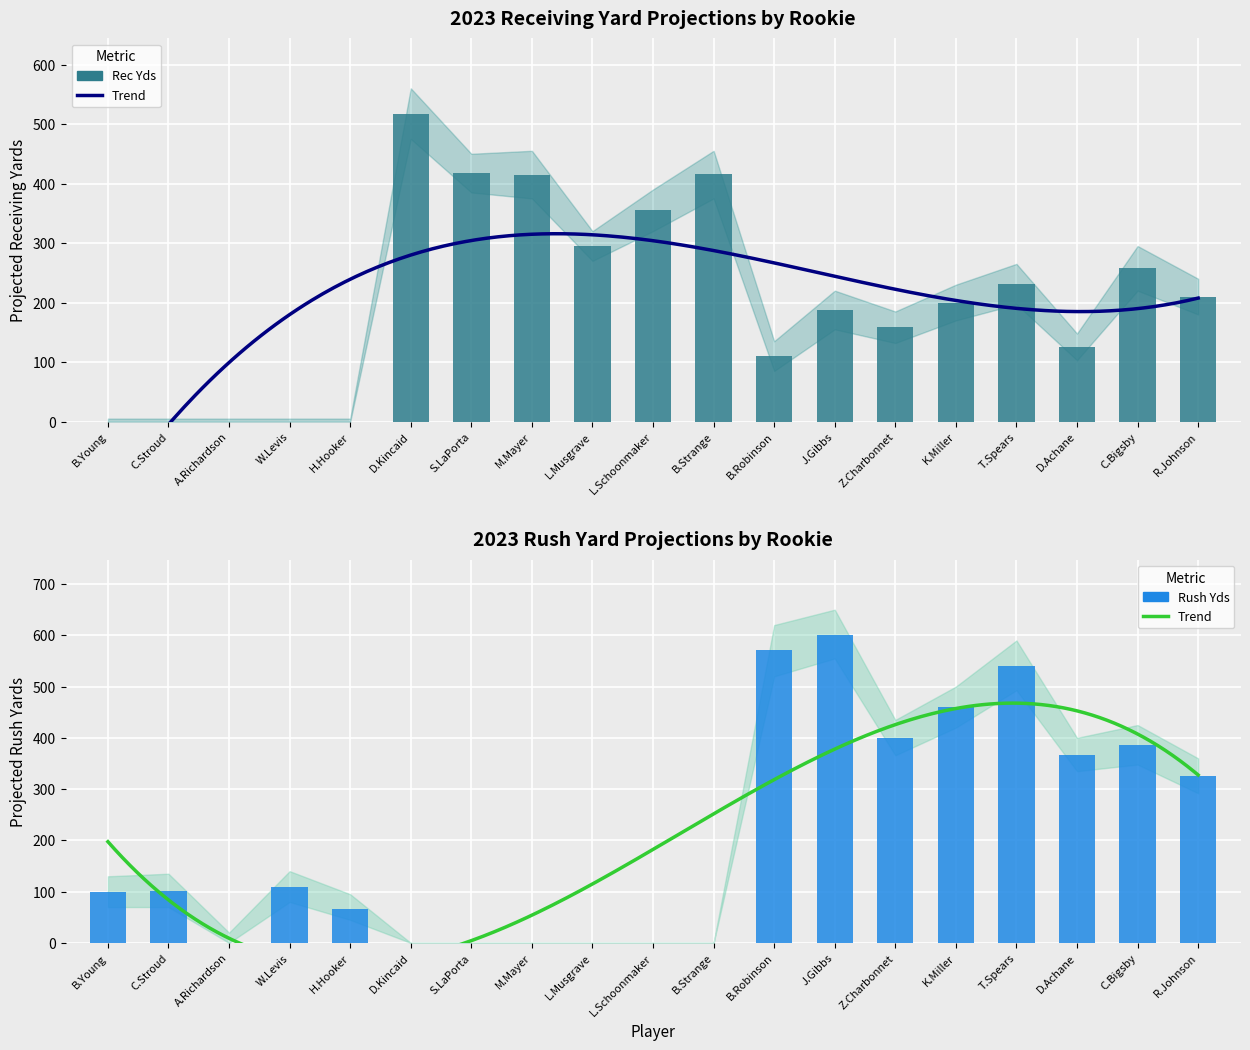

Rank the series at C.Stroud from lowest to highest value.

RecYds, RushYds